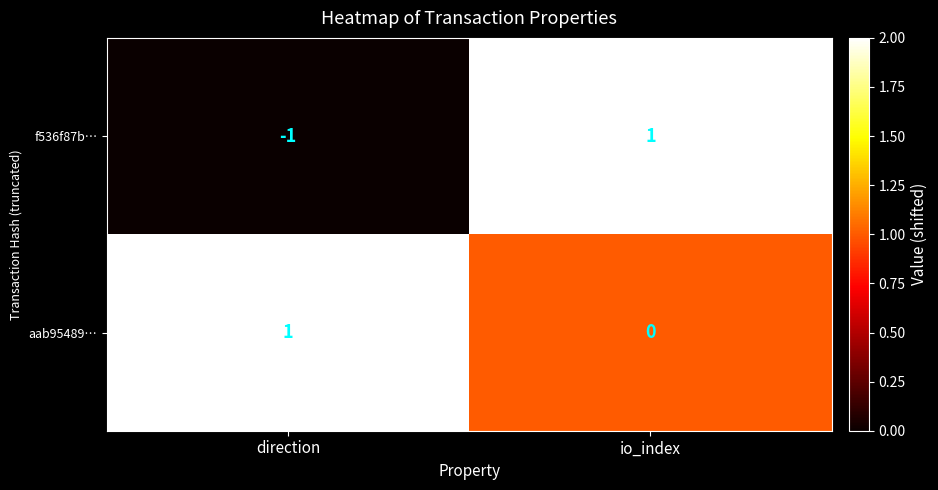

At how many categories does at least one series exceed 0?

2